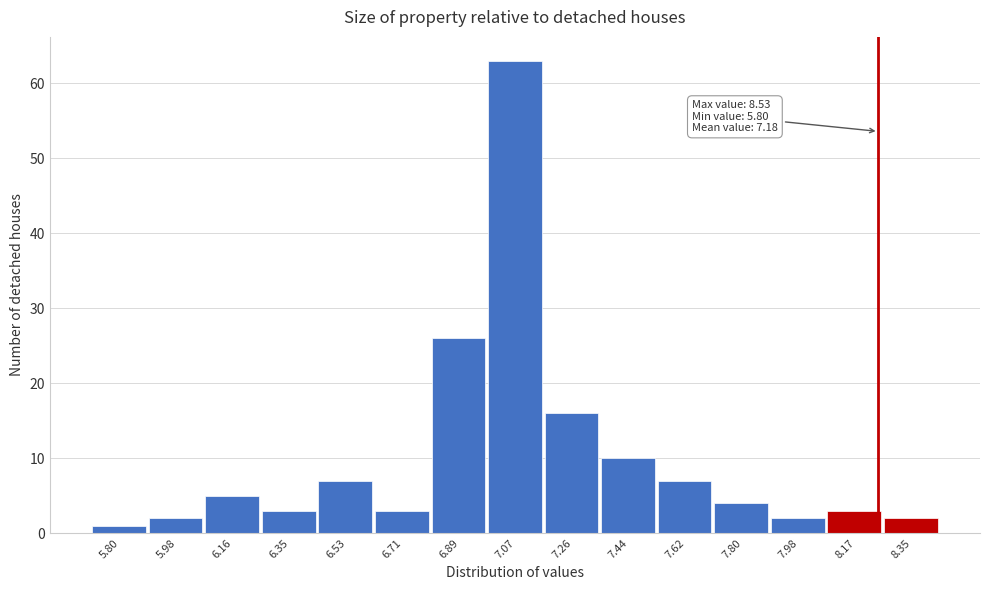

Reading left to right, list all the values displayed in this chart.

1	2	5	3	7	3	26	63	16	10	7	4	2	3	2